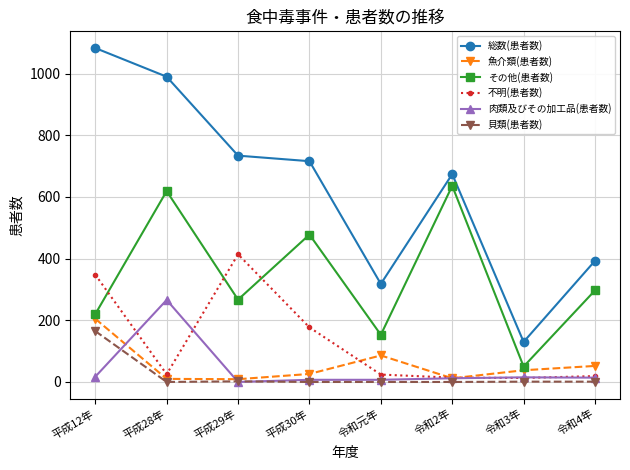

What is the label of the 3rd point from the right?

令和2年